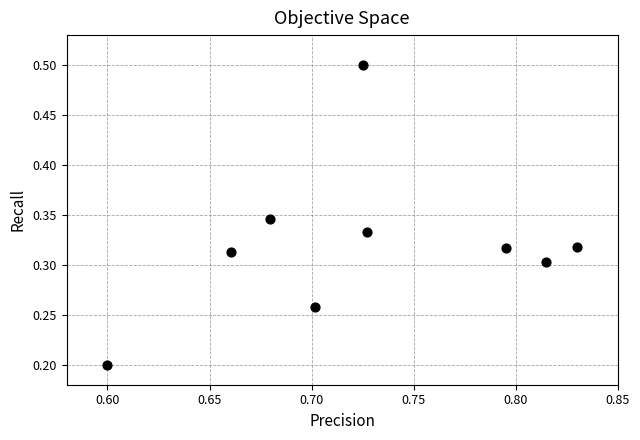

What is the average X value?

0.7